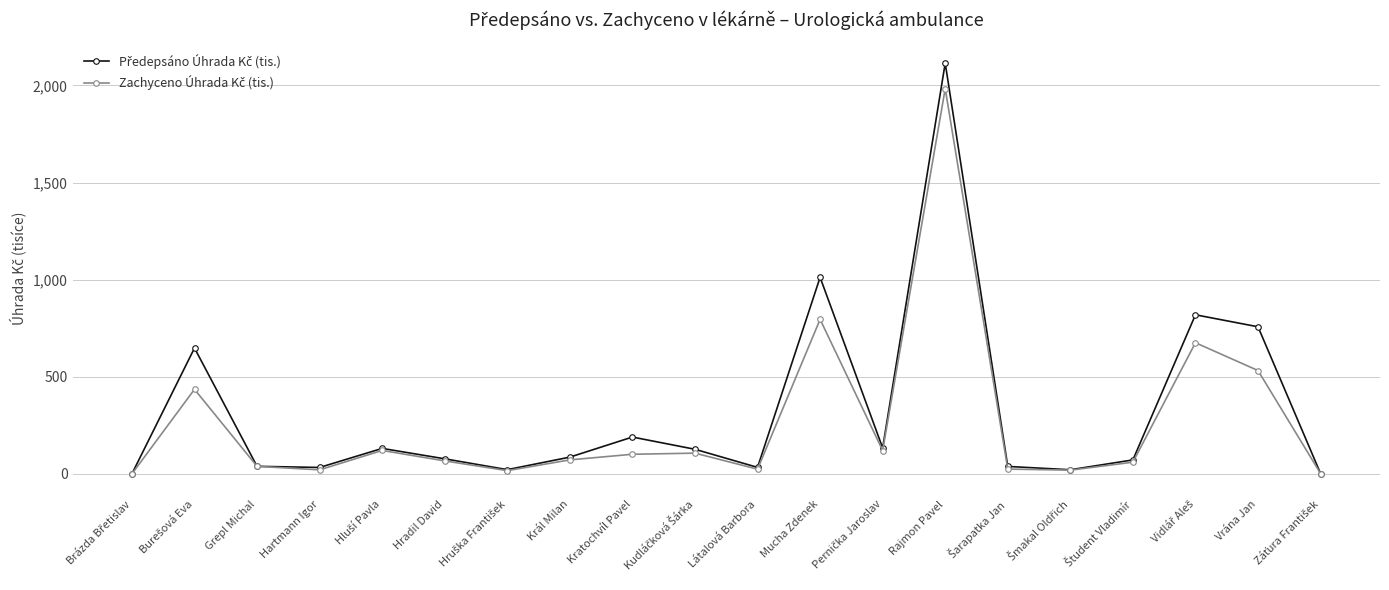

What is the difference between the highest and lowest values at Kratochvíl Pavel?

88.6